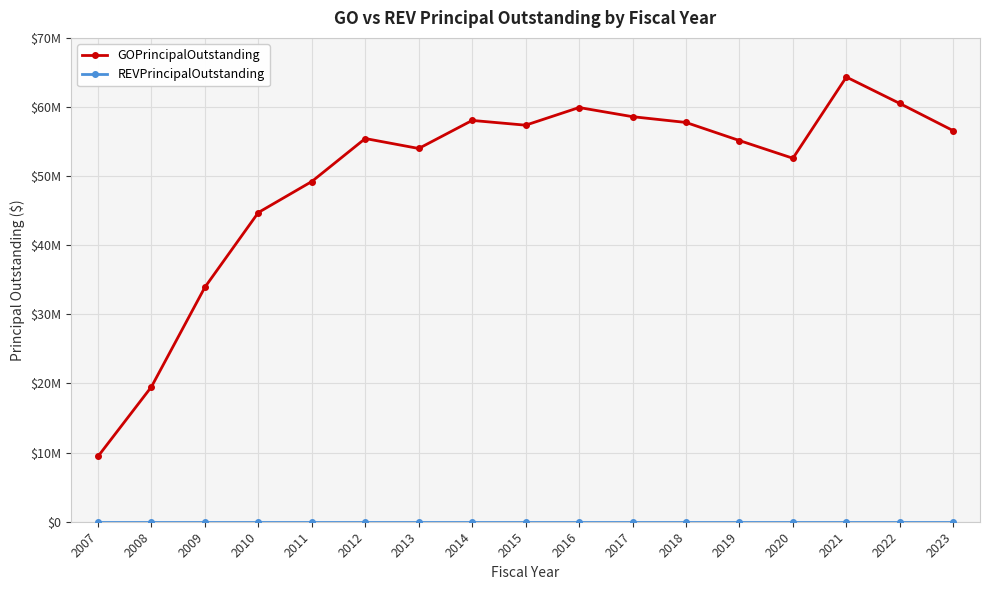

Rank the series by their maximum value, from highest to lowest.

GOPrincipalOutstanding, REVPrincipalOutstanding